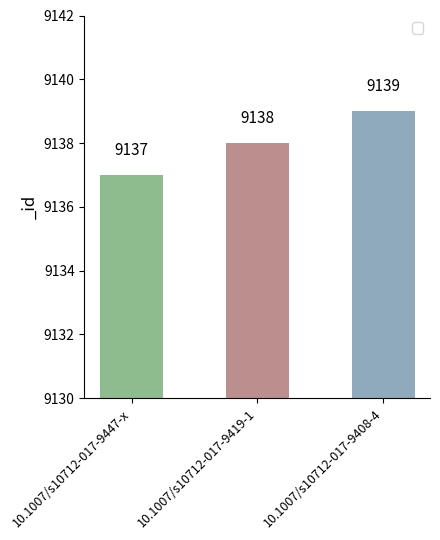

Count the values in the range 9137 to 9139.

3